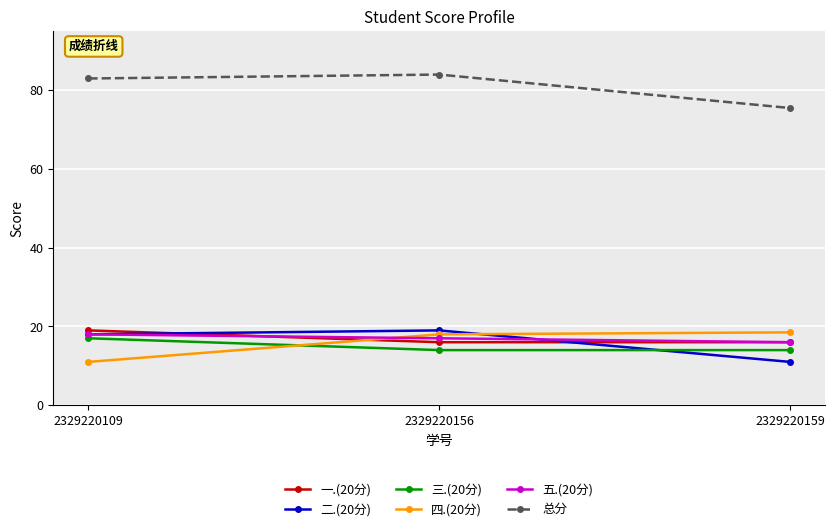

Which series changed the most between 2329220156 and 2329220159?

总分